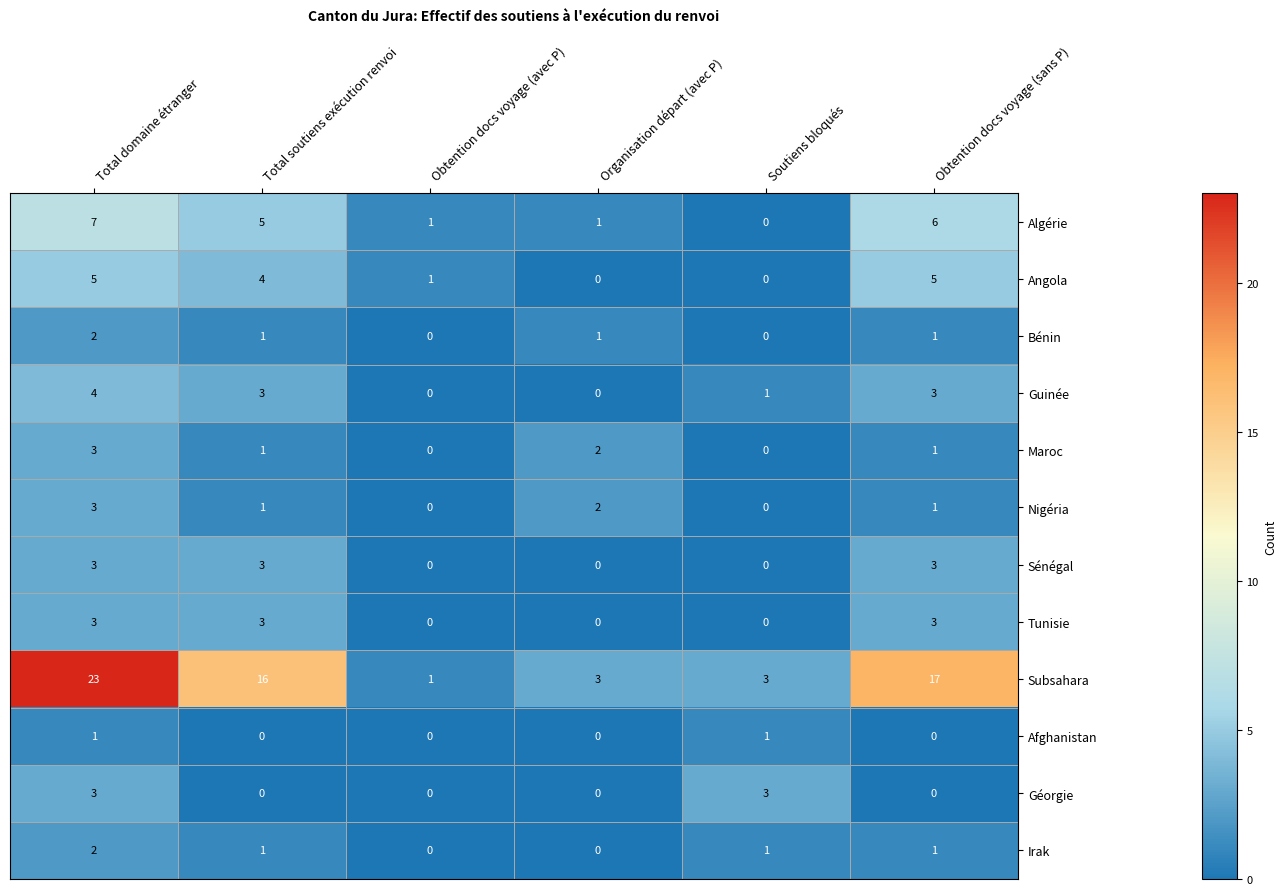

Read the Tunisie value at Total domaine étranger.

3